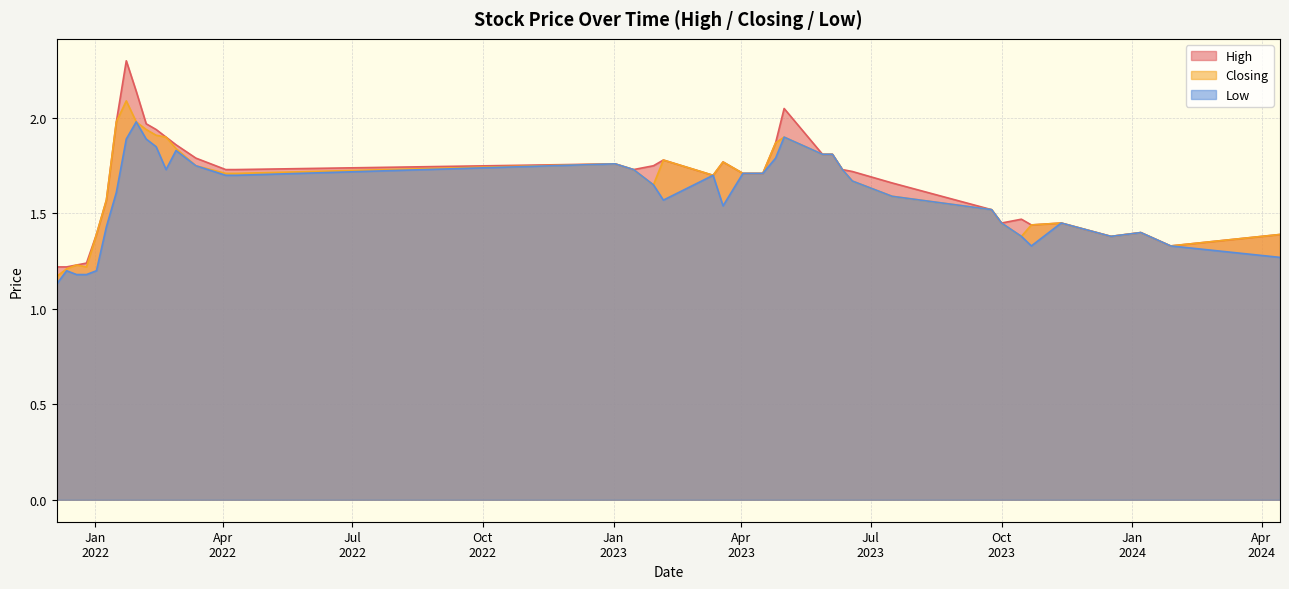

Between 28/01/2024 and 24/09/2023, which series saw the biggest shift?

High